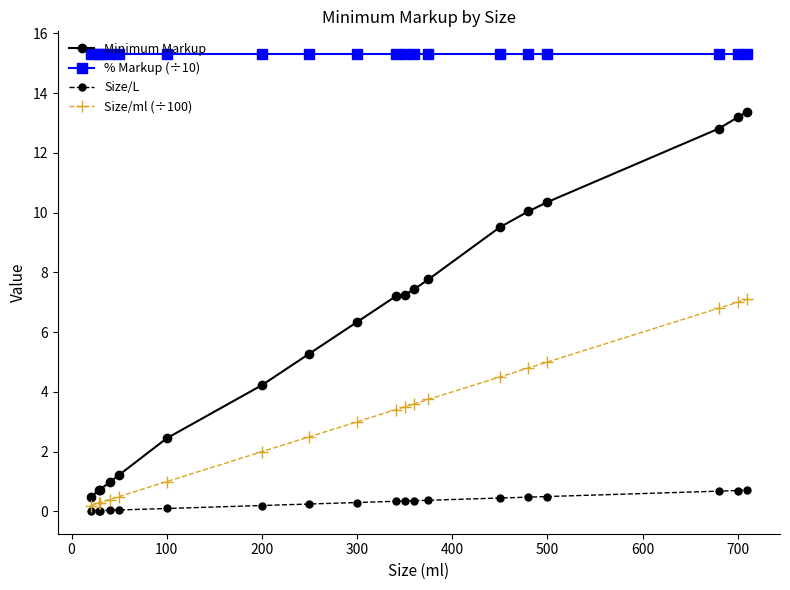

Which series has the largest range (max minus min)?

Minimum Markup